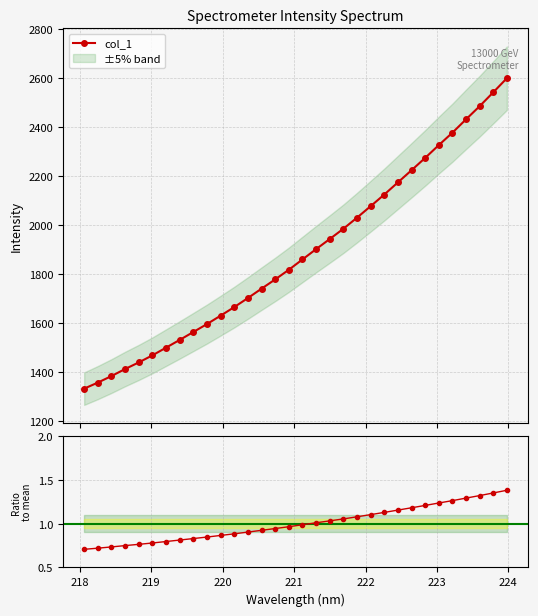

What is the minimum value for col_1?

1331.1